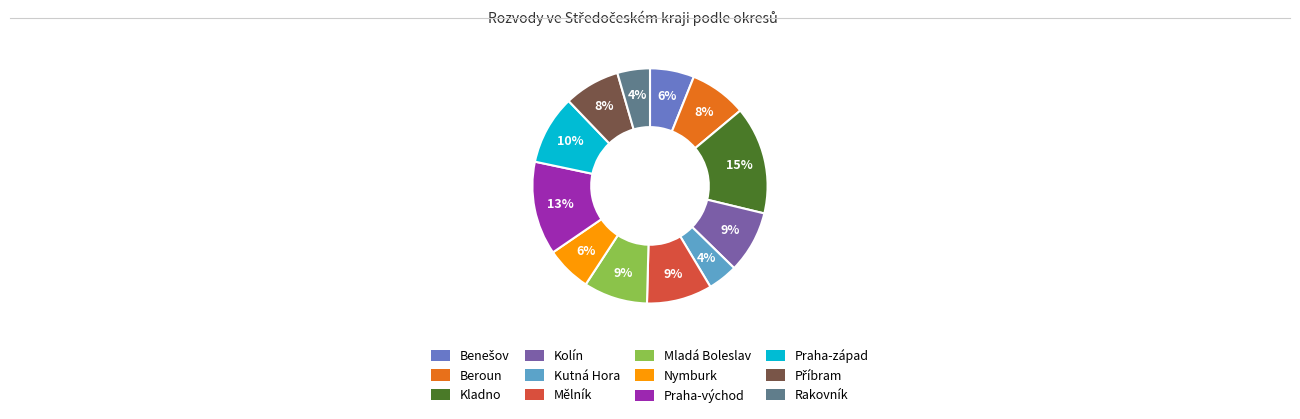

Which slice is the largest?

Kladno